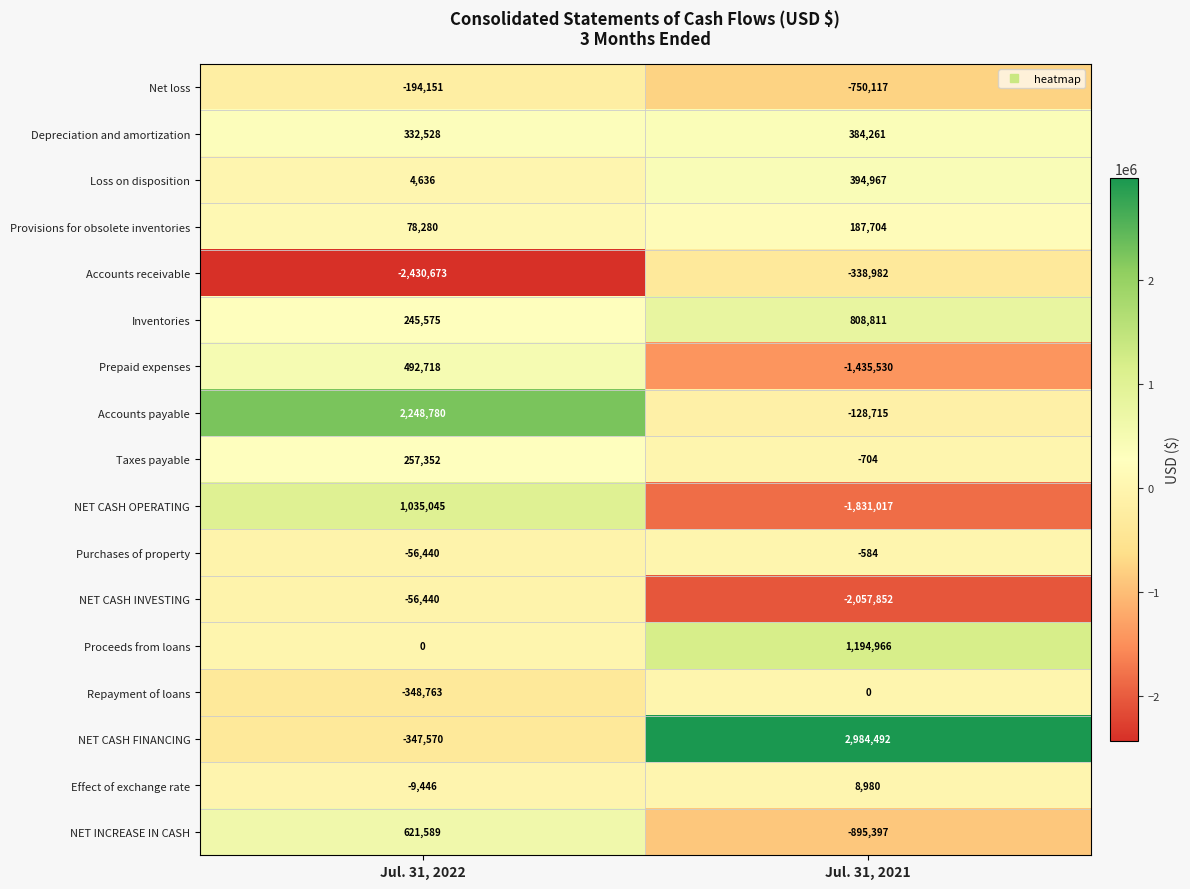

The Purchases of property series shows -81543 at Jul. 31, 2022. True or false?

False